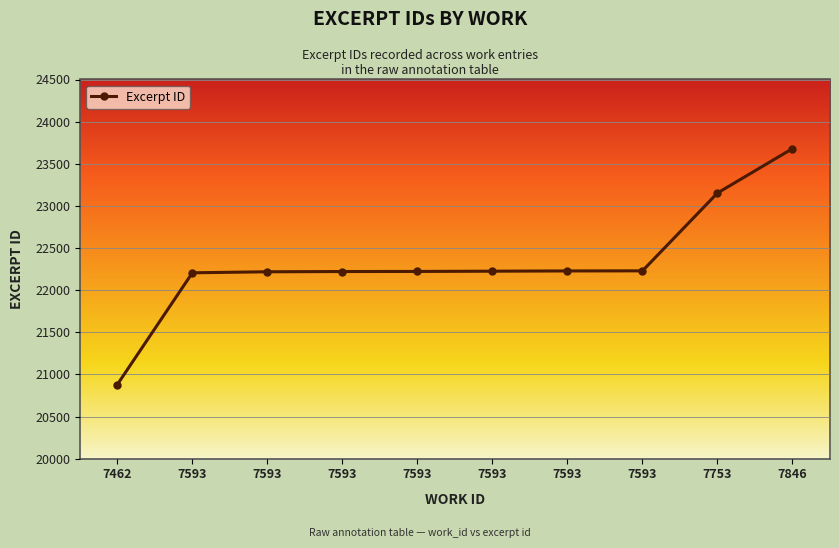

How many lines are shown in the chart?

1